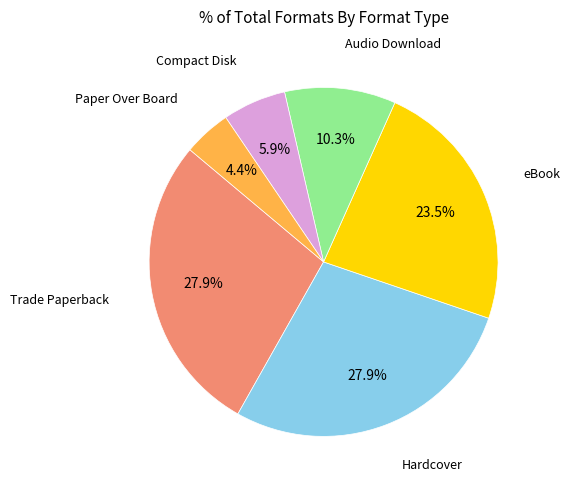

Does any single category account for the majority?

No